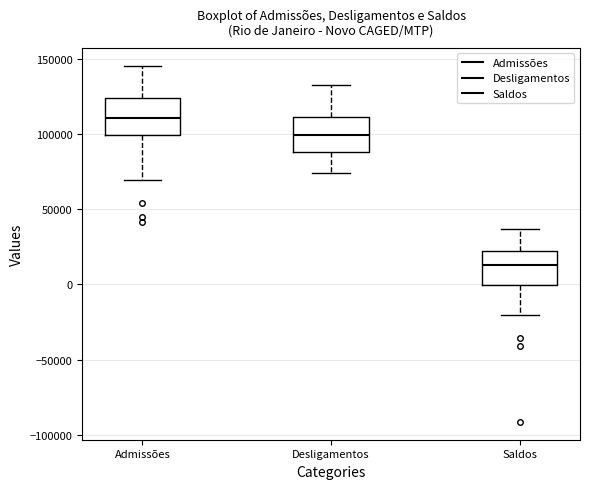

Reading left to right, transcribe this box plot: for each box, give where its median line is, the range the box spans, and where its two whiskers end, as read against the y-axis. The values are not printed on the chart, so give them approximately, as read against the axis.

Admissões: median 110000, box 100000 to 125000, whiskers 70000 to 145000
Desligamentos: median 100000, box 90000 to 110000, whiskers 75000 to 135000
Saldos: median 15000, box 0 to 20000, whiskers -20000 to 35000